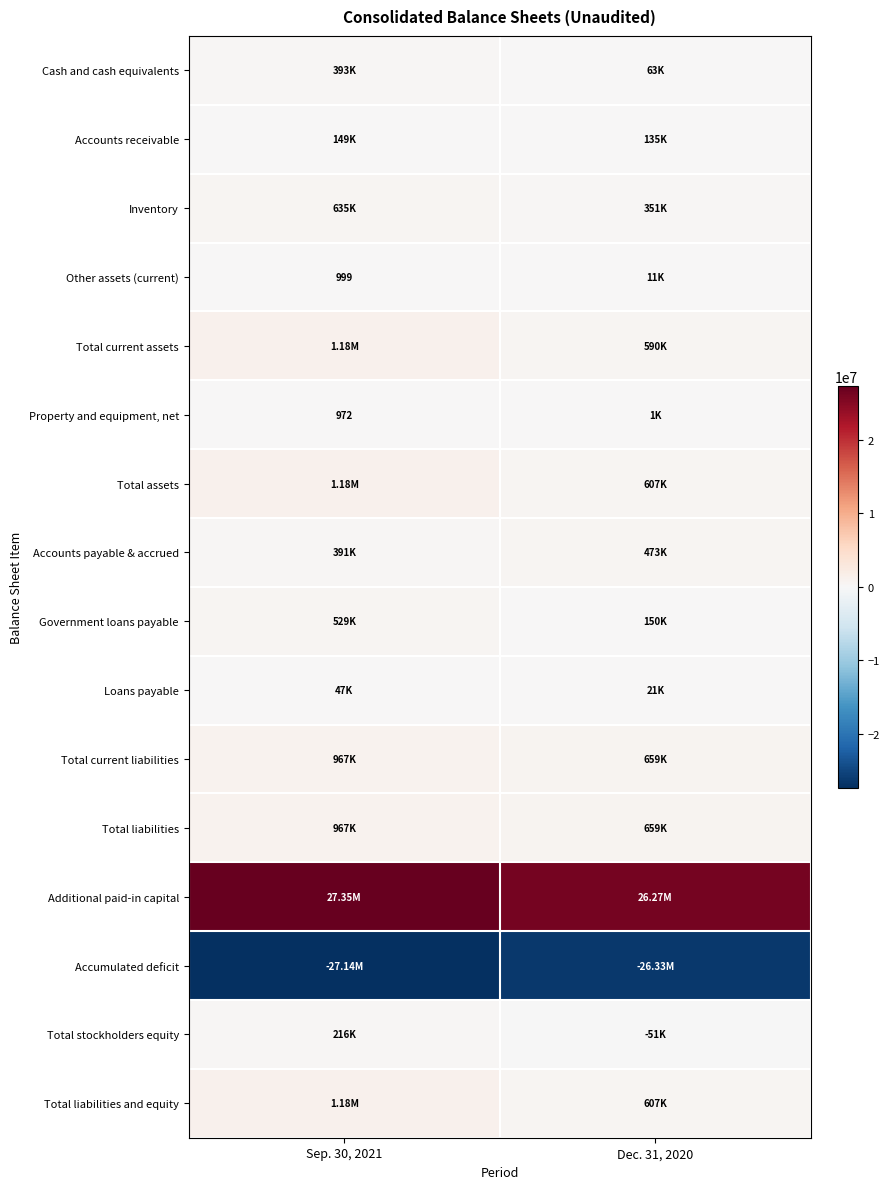

What is the total value across all series at Dec. 31, 2020?

4211122